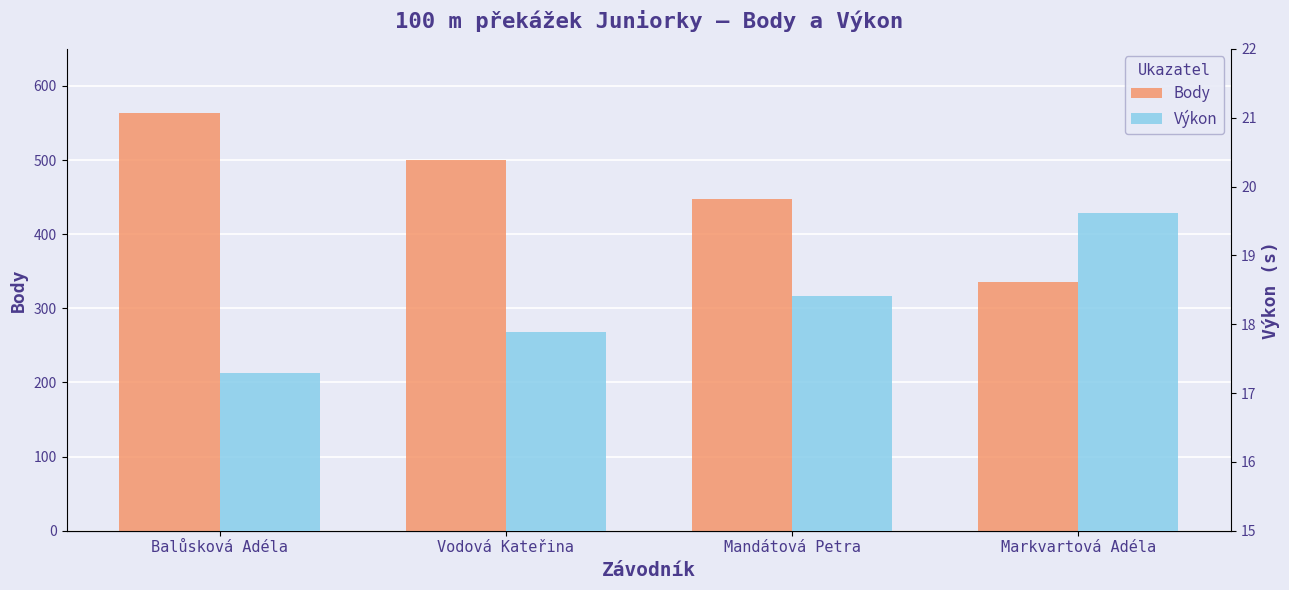

Count the Výkon values in the range 17 to 19.

3